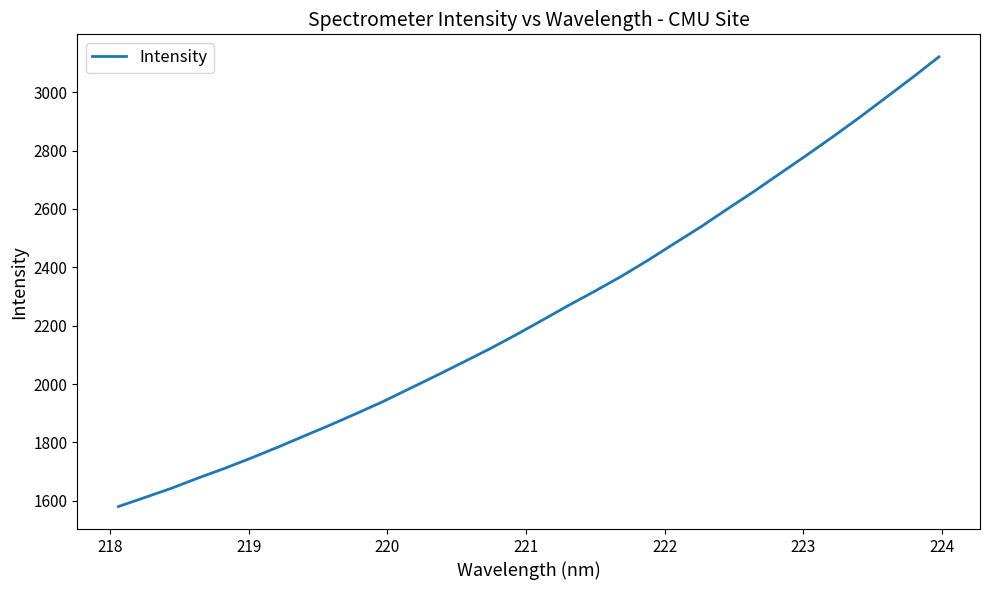

What is the difference between the maximum and minimum values?

1540.7